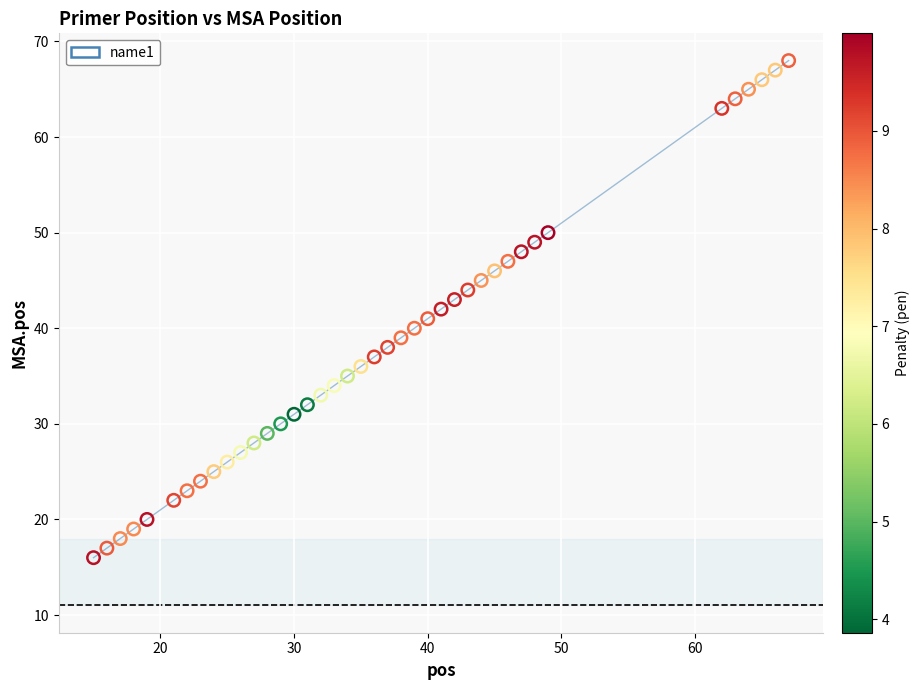

What is the range of X values (max minus min)?

52